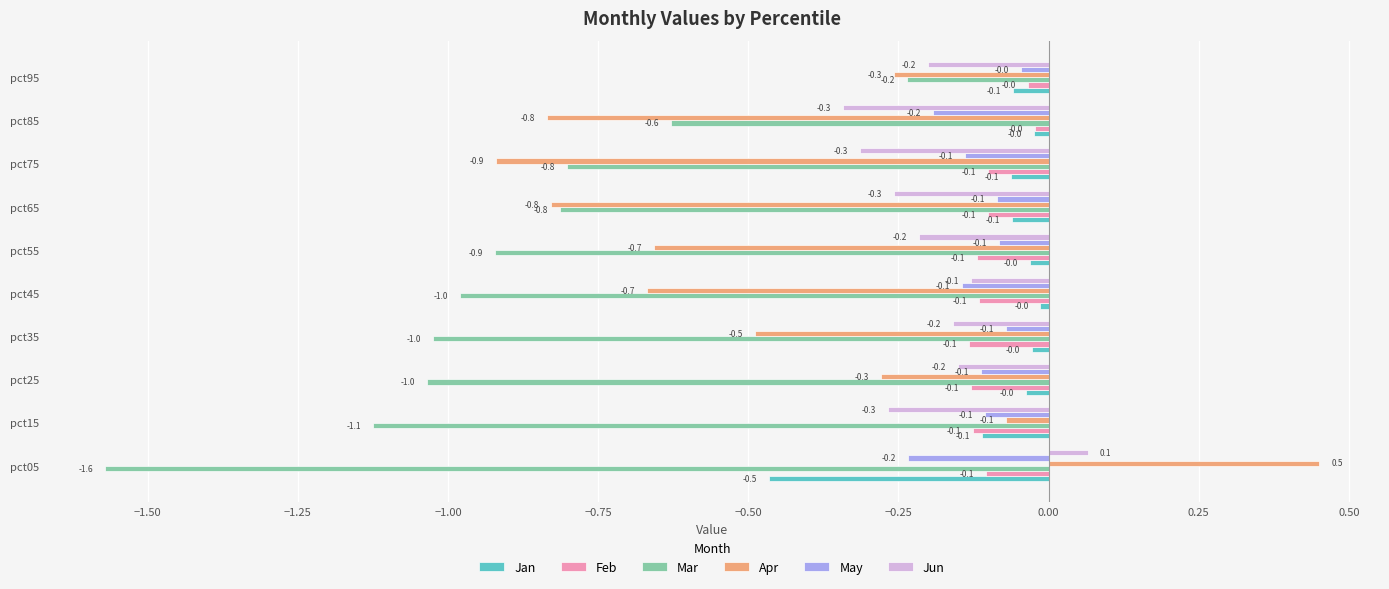

What is the sum of all Feb values?

-1.0